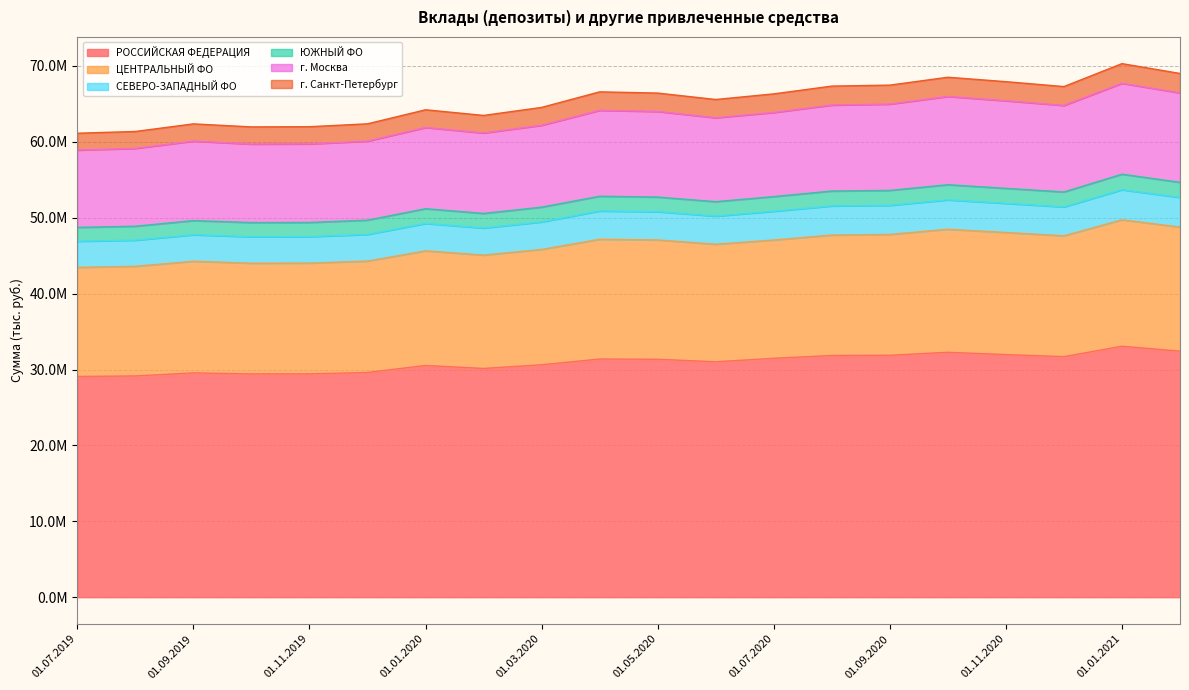

Between 01.12.2019 and 01.10.2019, which is larger?

01.12.2019